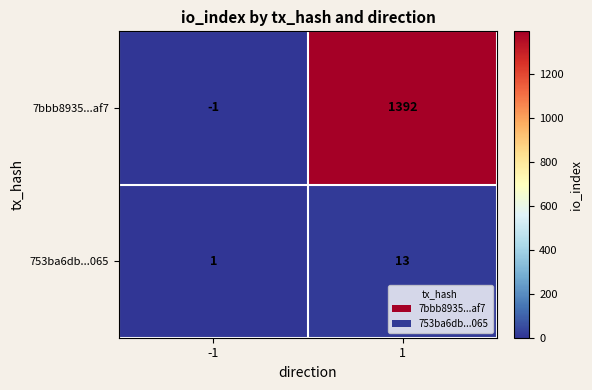

What is the highest value of the 7bbb8935...af7 series?

1392